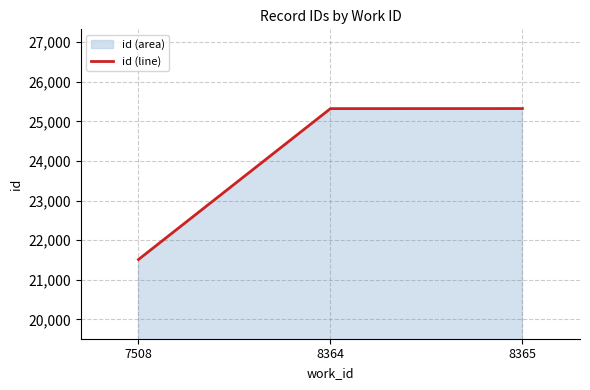

How many lines are shown in the chart?

1